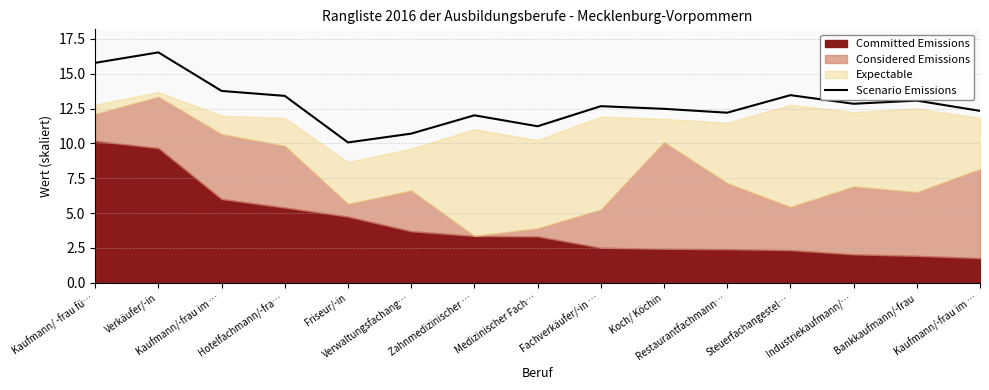

Where is the first local minimum?

Friseur/-in